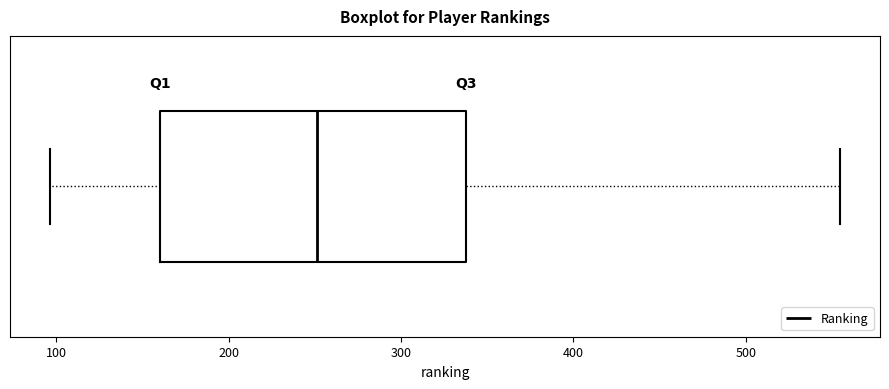

Transcribe this box plot: give where the median line is, the range the box spans, and where the two whiskers end, as read against the x-axis. The values are not printed on the chart, so give them approximately, as read against the axis.

median 250, box 160 to 340, whiskers 100 to 560